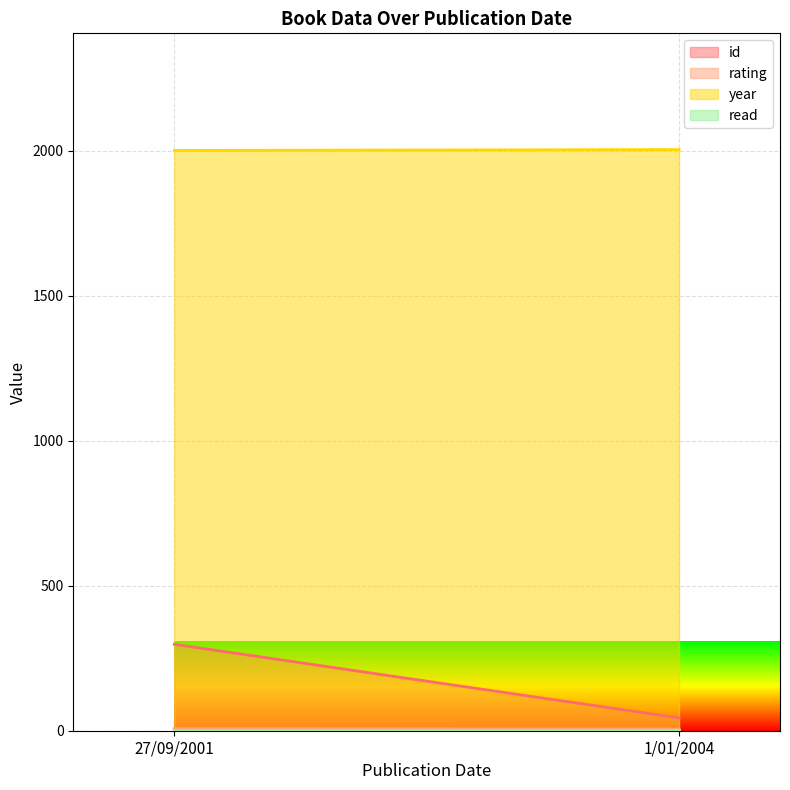

What is the average value of the rating series?

6